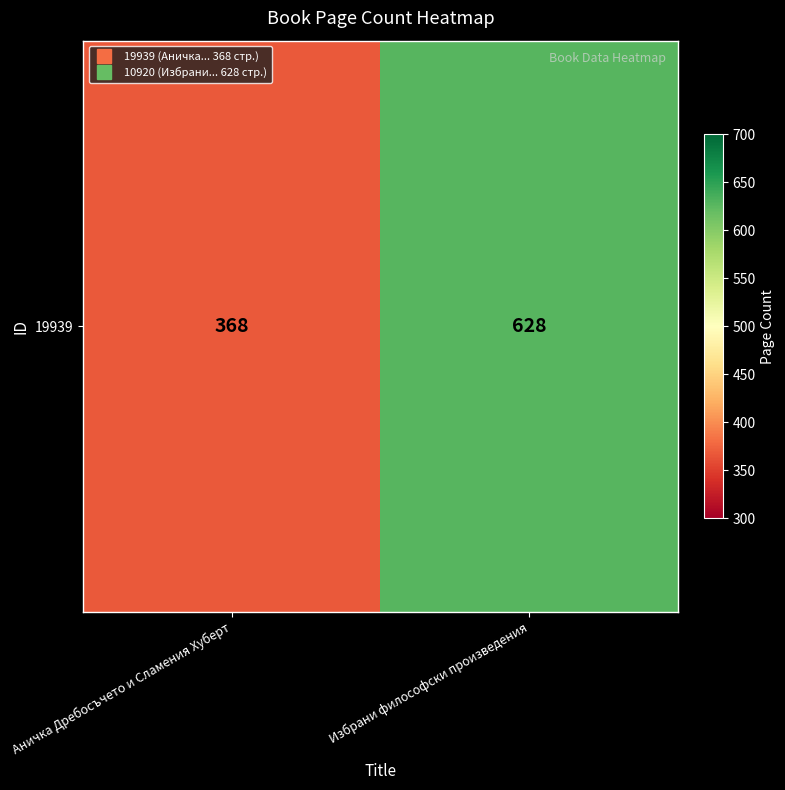

Between Аничка Дребосъчето и Сламения Хуберт and Избрани философски произведения, which is larger?

Избрани философски произведения